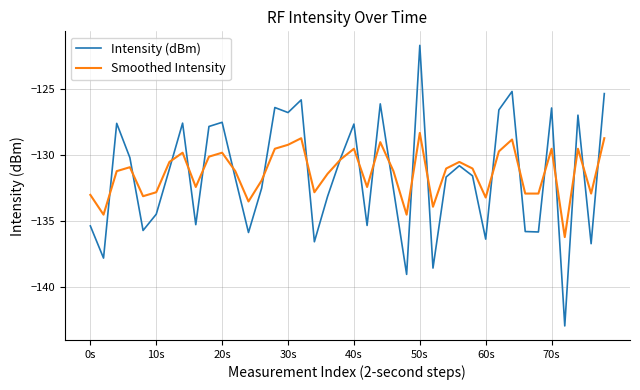

What is the highest value of the Smoothed Intensity series?

-128.3